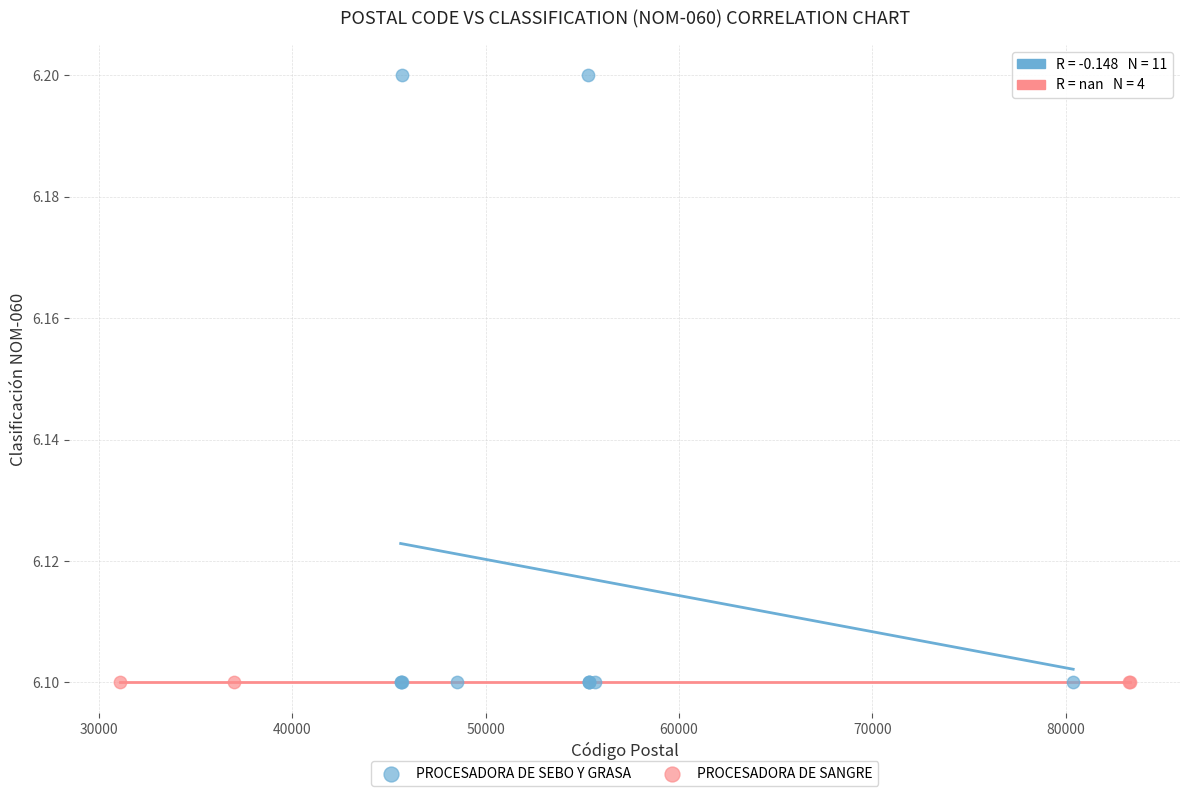

Which series contains the highest Y value?

PROCESADORA DE SEBO Y GRASA